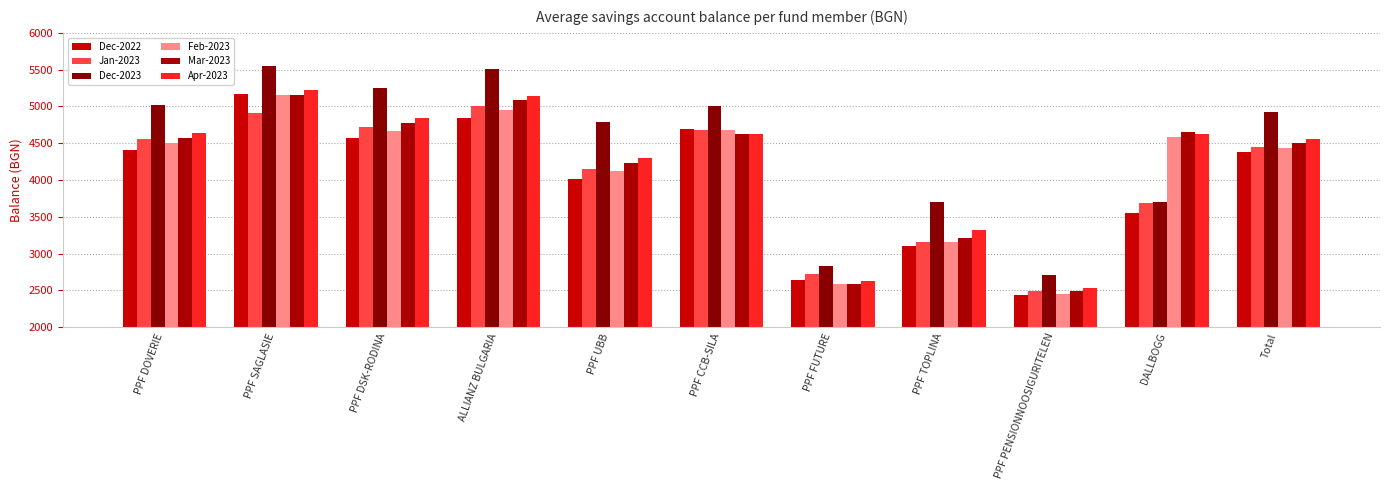

What is the highest value of the Dec-2023 series?

5553.0